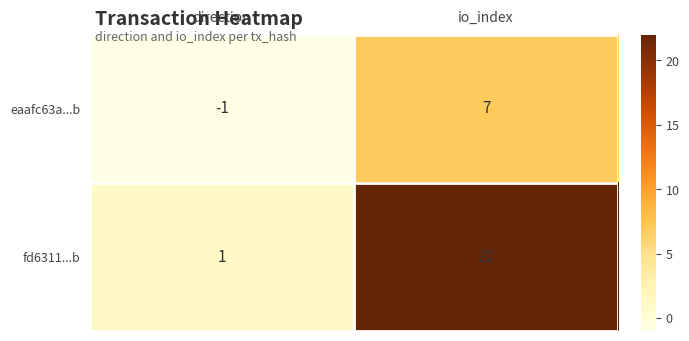

Reading right to left, list all the values displayed in this chart.

eaafc63a...b: io_index=7	direction=-1
fd6311...b: io_index=22	direction=1